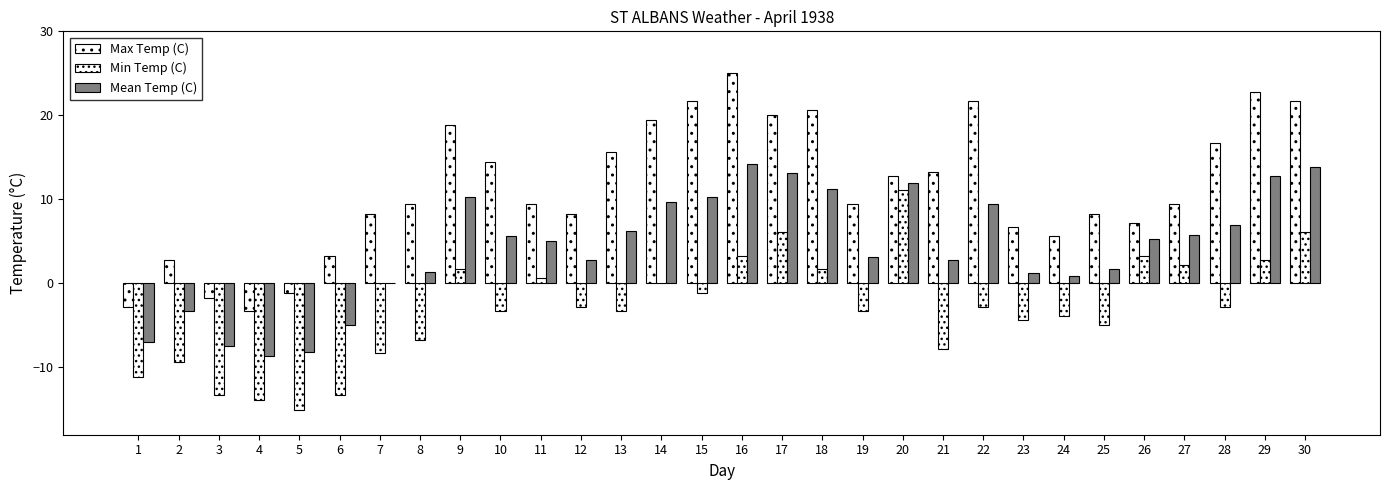

At which category does the chart reach its minimum across all series?

5